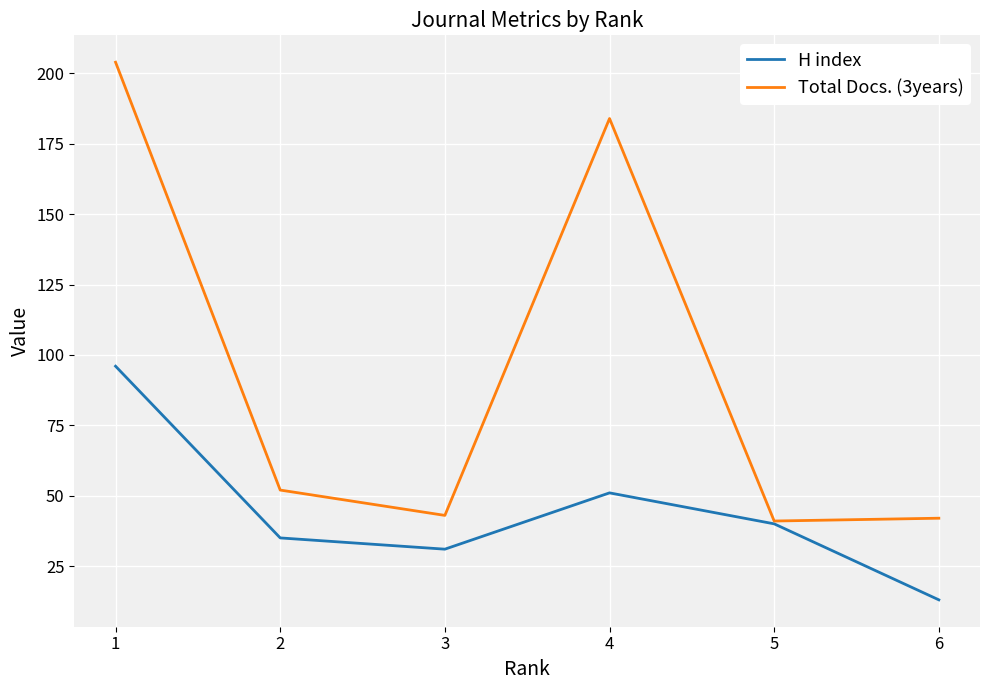

What are all the series names shown in the legend?

H index, Total Docs. (3years)